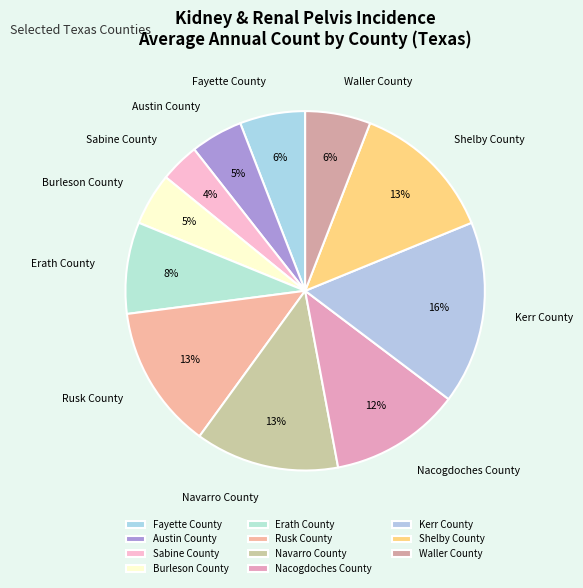

Approximately how many times larger is the value at Erath County compared to Navarro County?

0.6